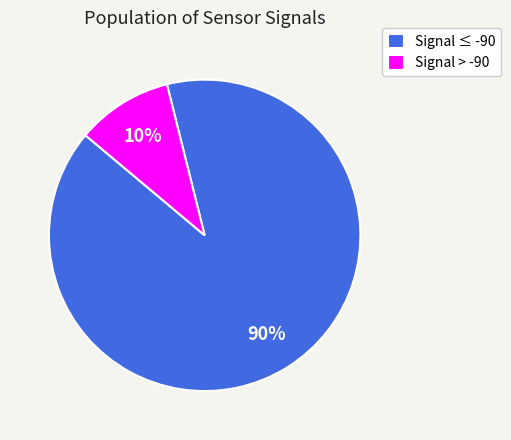

Which category has the biggest portion of the pie?

Signal ≤ -90